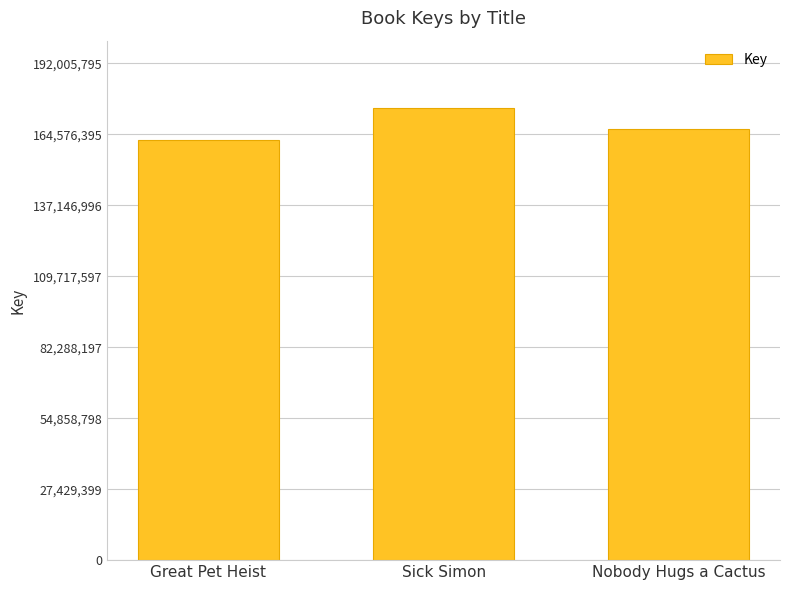

Which category has the lowest value across all series?

Great Pet Heist